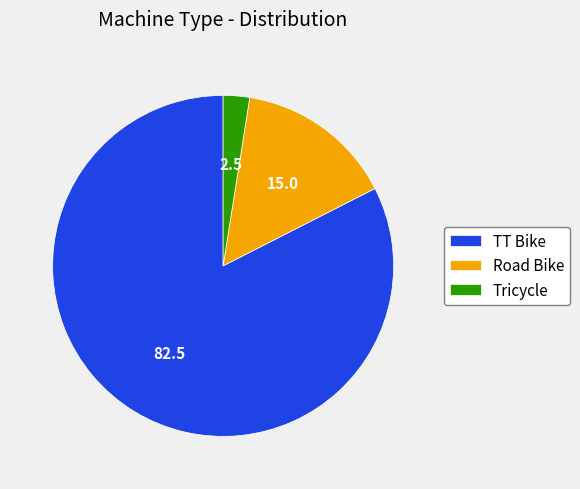

Count the number of slices in the pie.

3